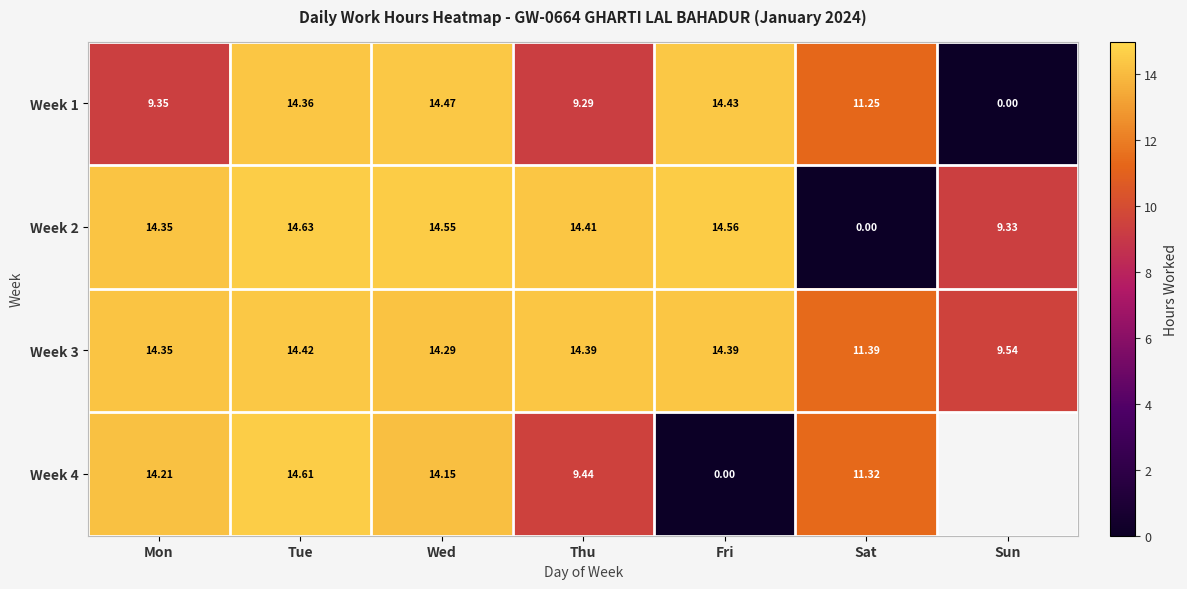

Where is Week 1 nearest to the value 7?

Thu